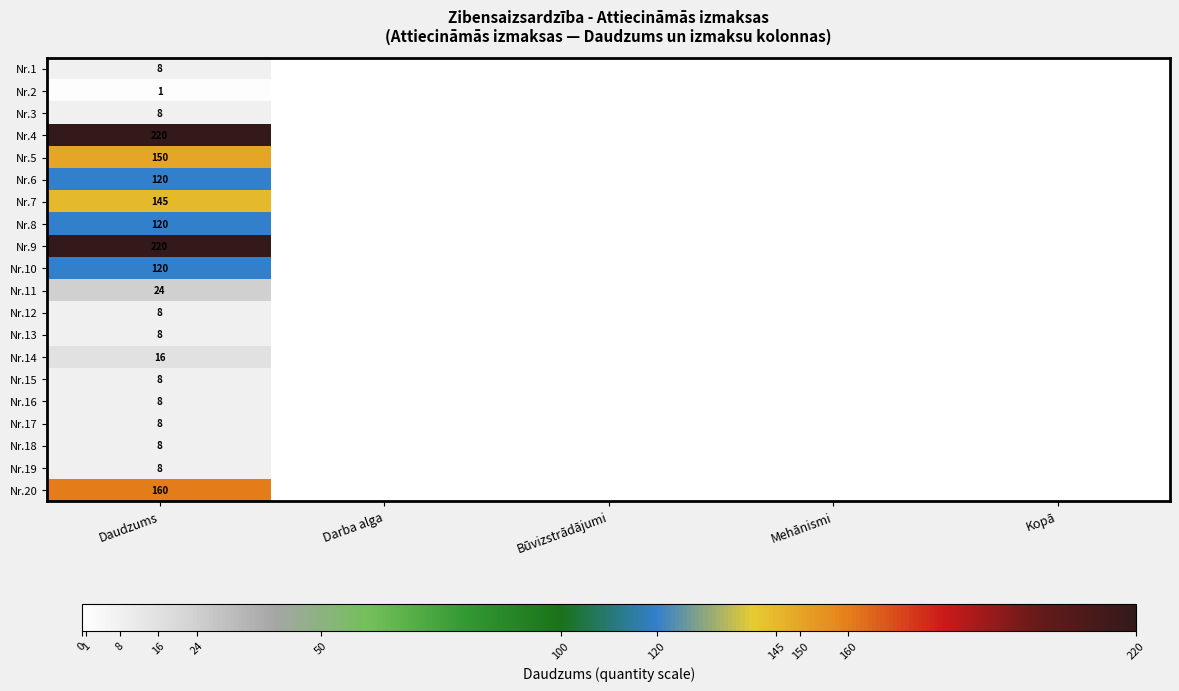

The Nr.4 series shows 133 at Daudzums. True or false?

False